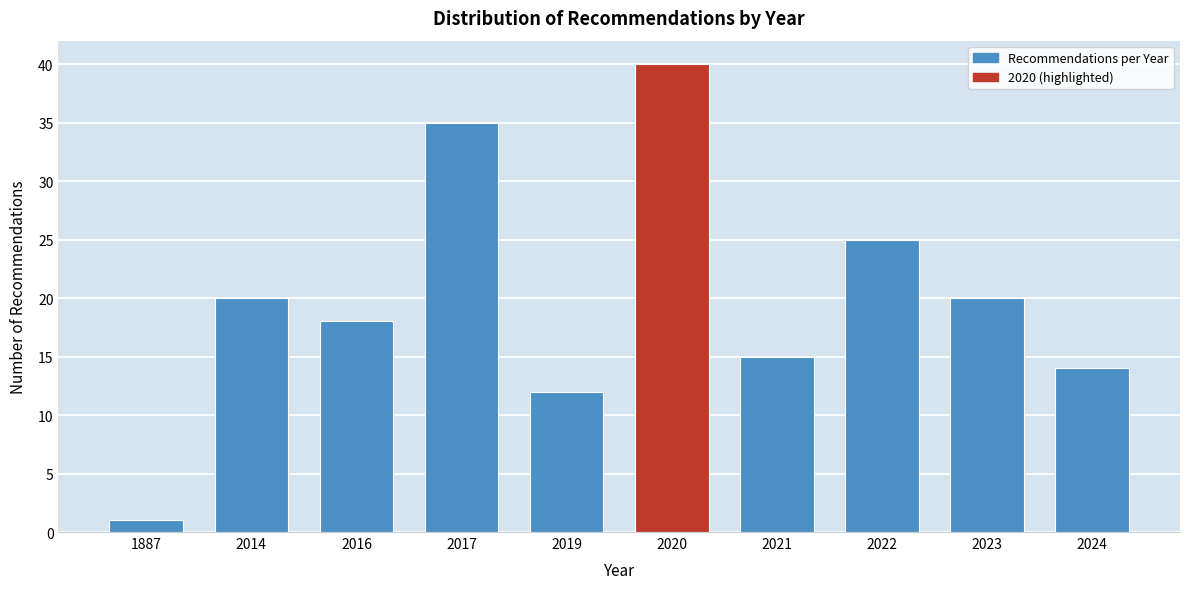

Reading left to right, list all the values displayed in this chart.

1	20	18	35	12	40	15	25	20	14